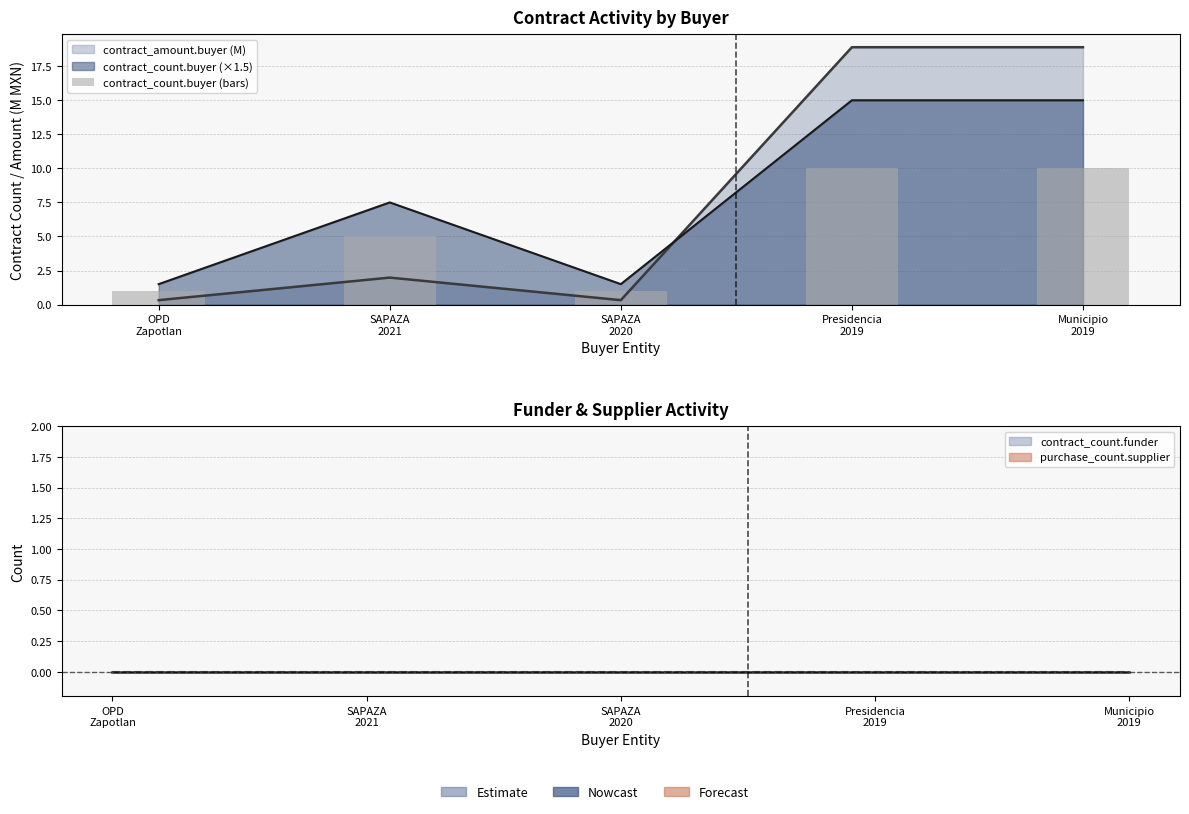

What is the difference between the maximum and second lowest values?

9